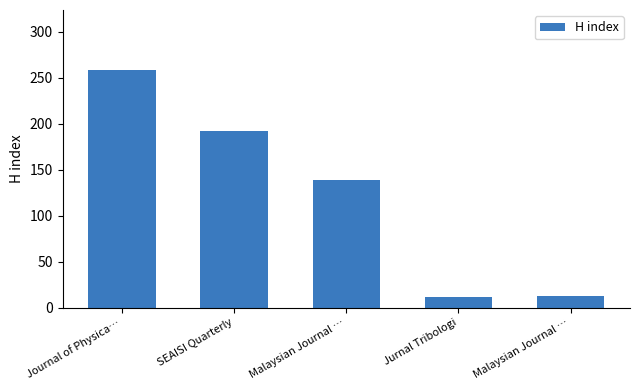

How many bars are there in total?

5